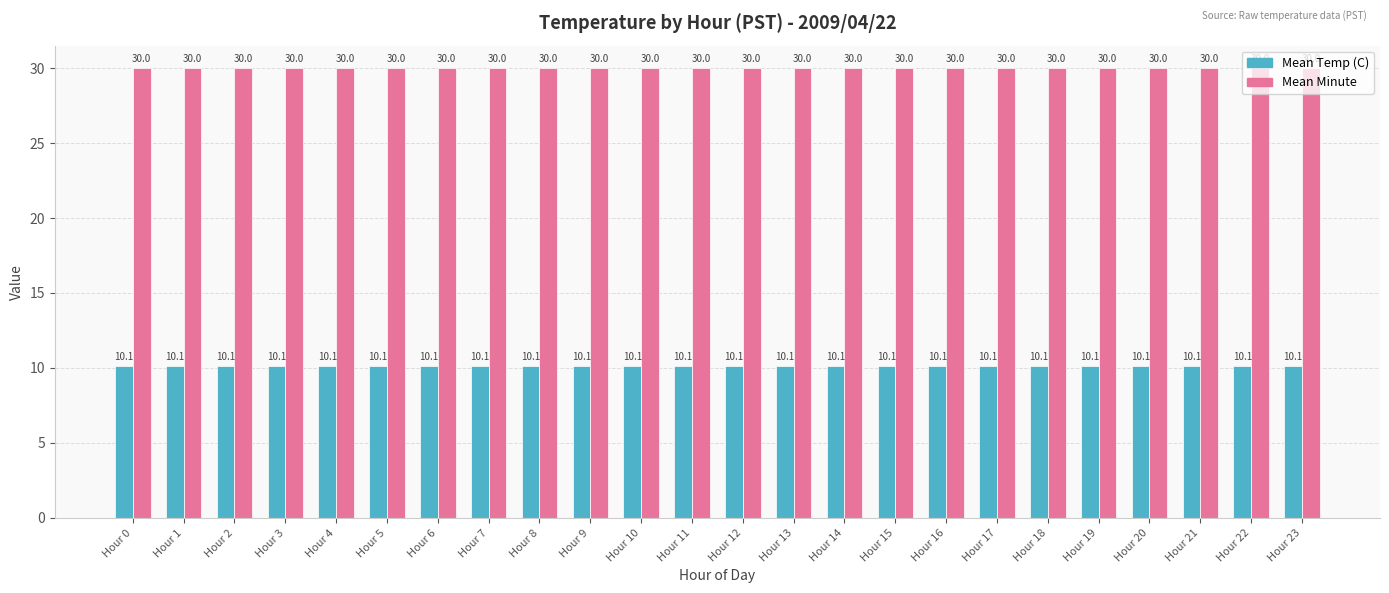

What is the value of the Mean Minute bar at the 11th from the left?

30.0